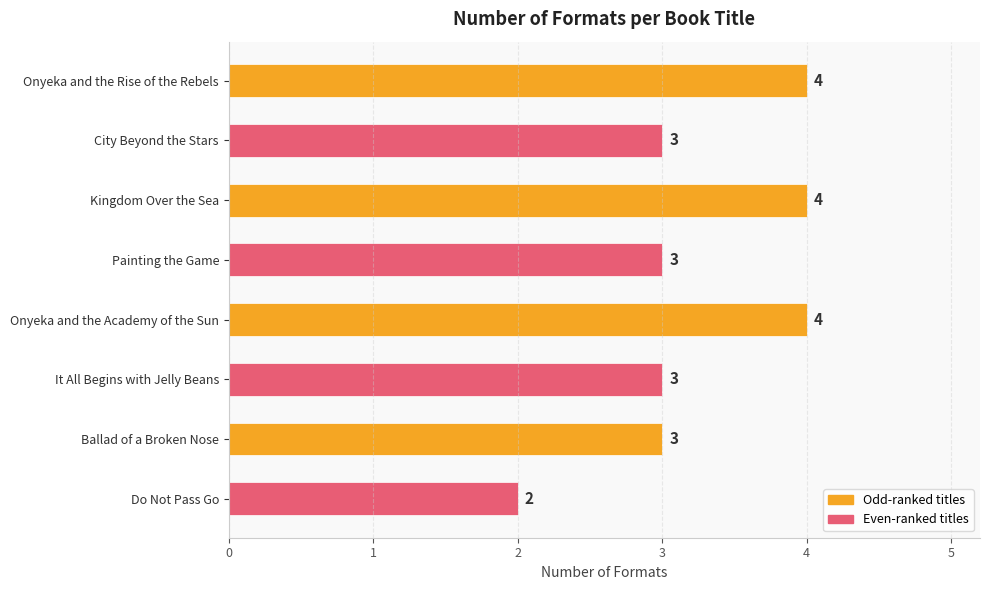

What is the smallest value displayed?

2